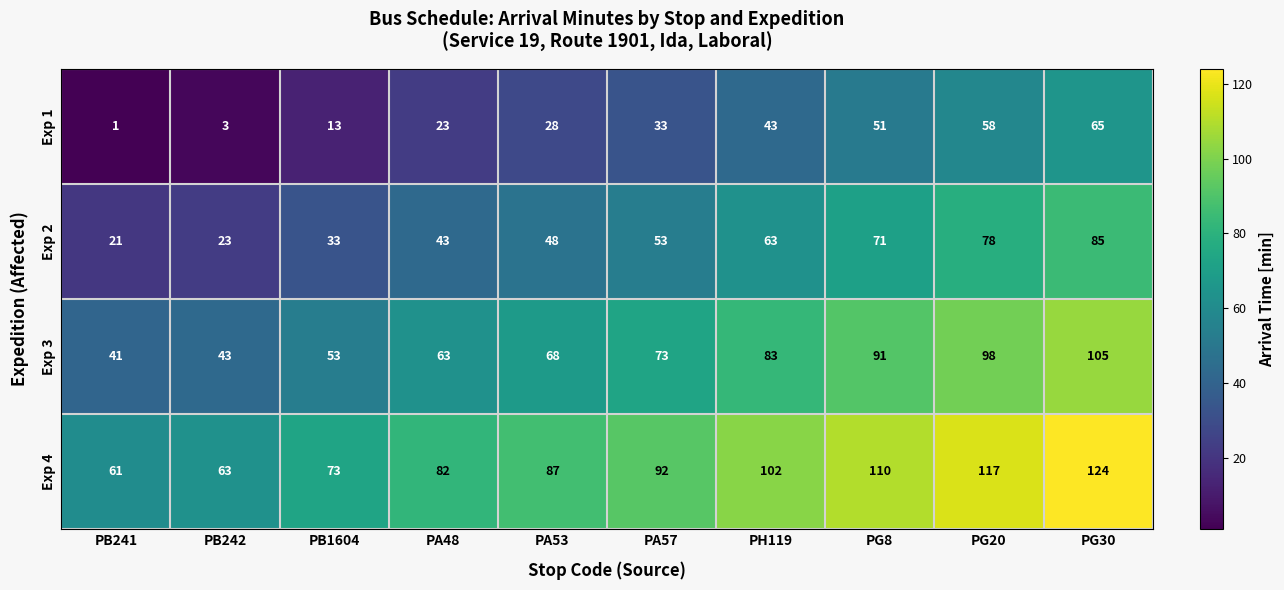

What is the difference between the Exp 1 values at PA53 and PG20?

30